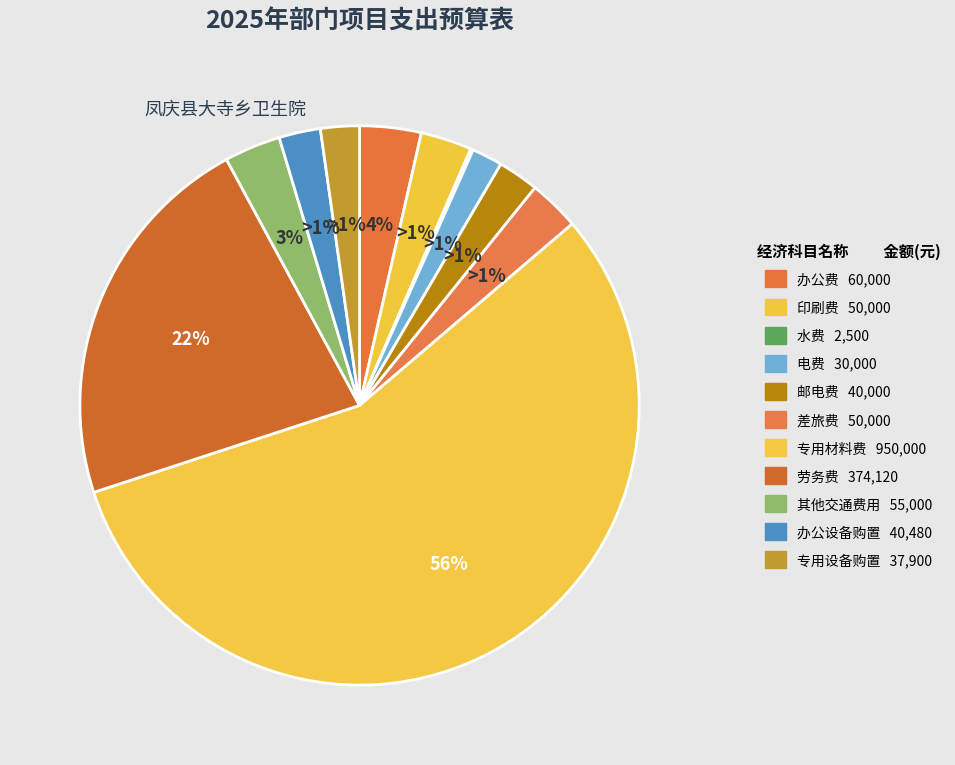

What is the majority slice?

专用材料费